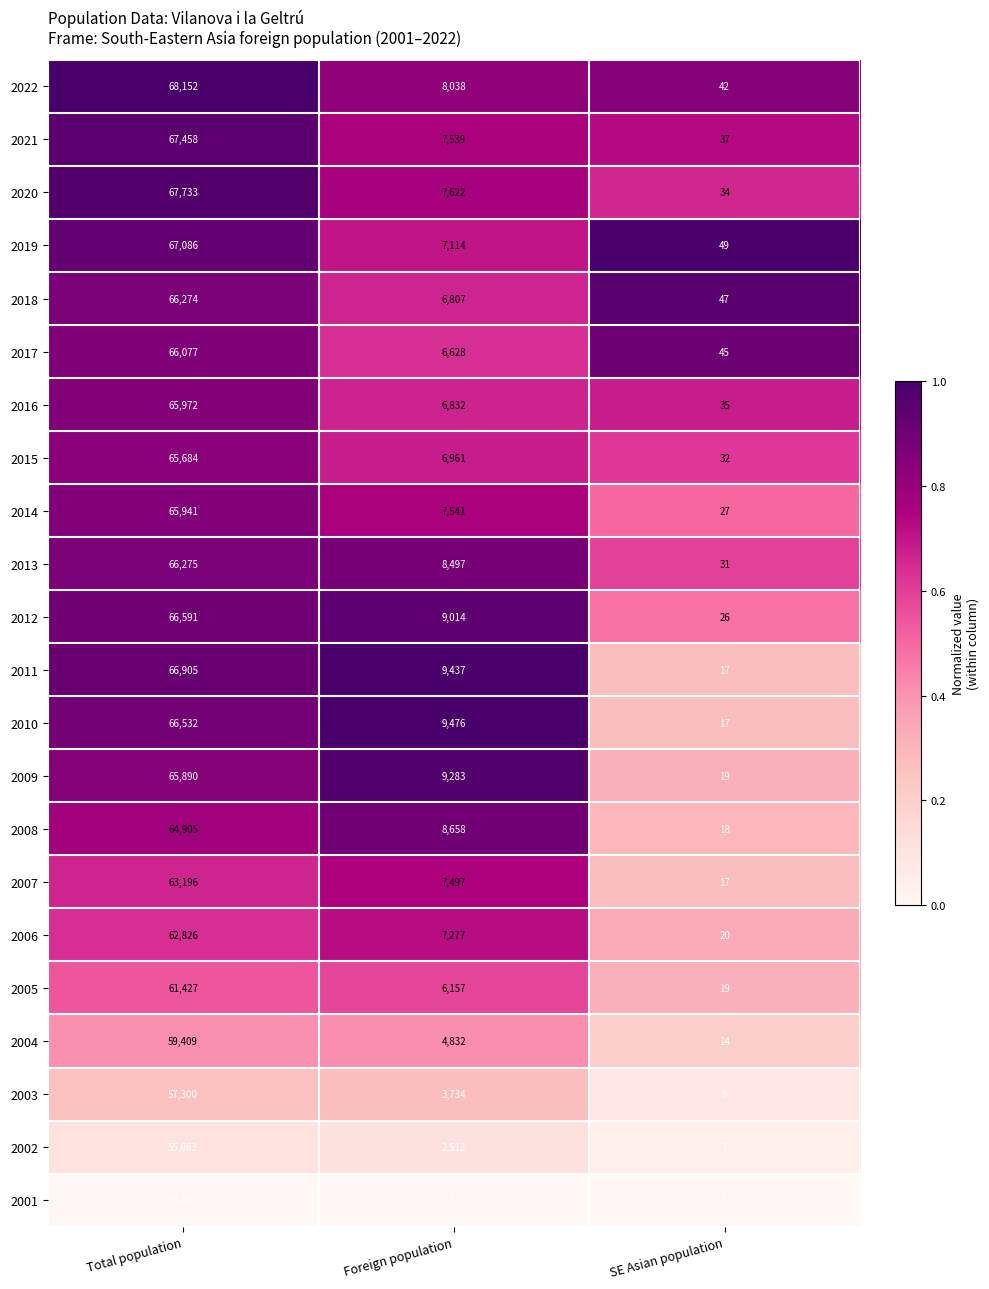

What is the difference between the highest and lowest values at Total population?

14731